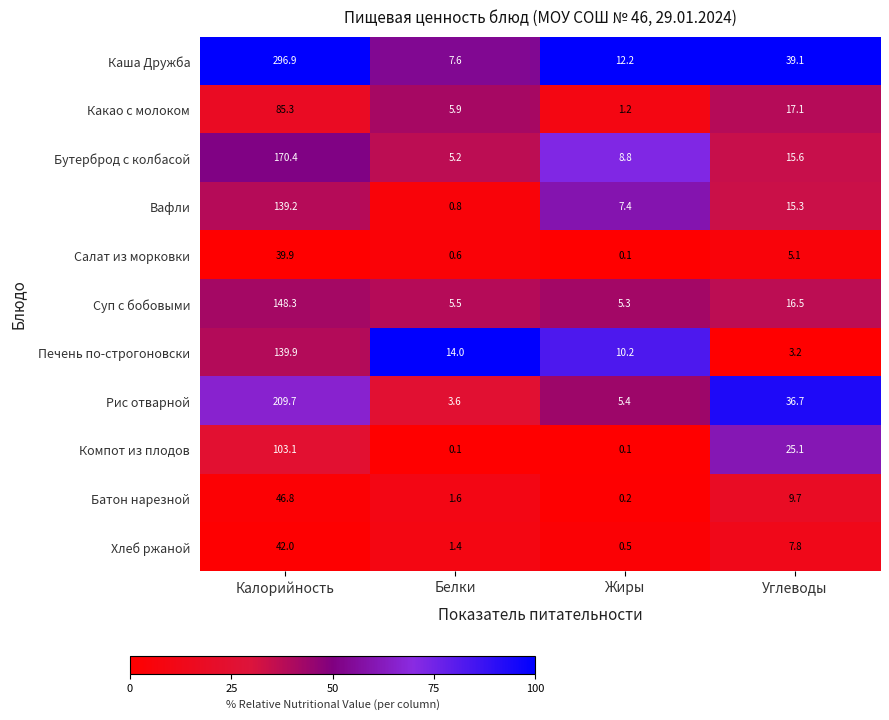

Is it true that Каша Дружба equals 296.9 at Калорийность?

True